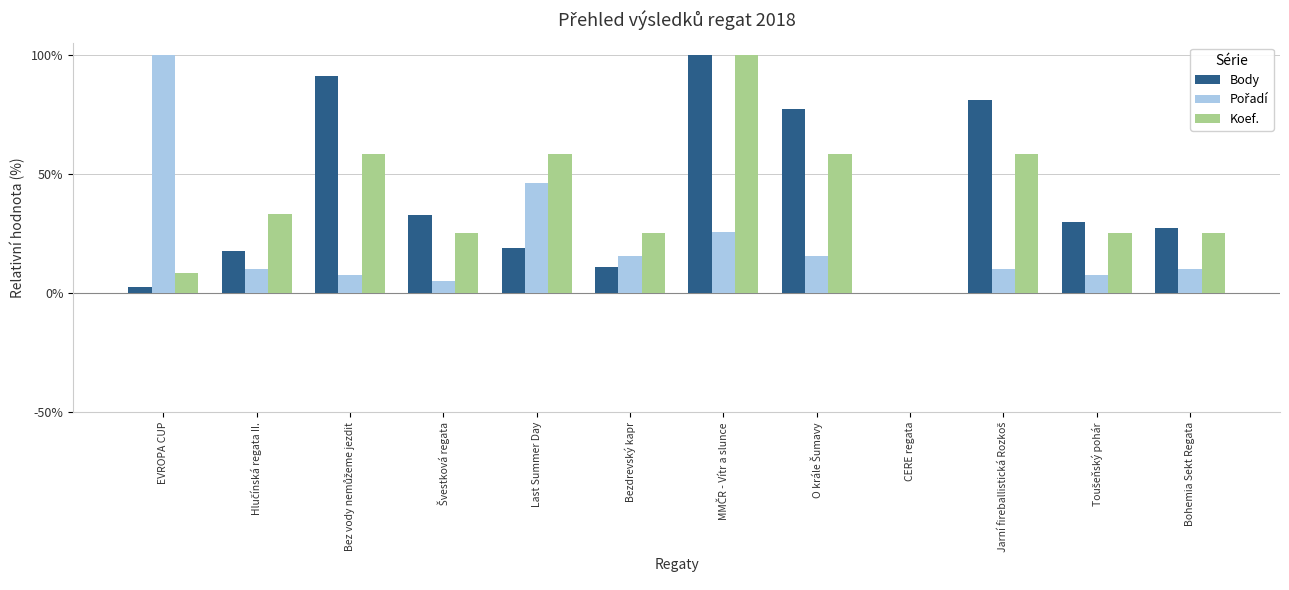

What is the sum of all Body values?

488.5